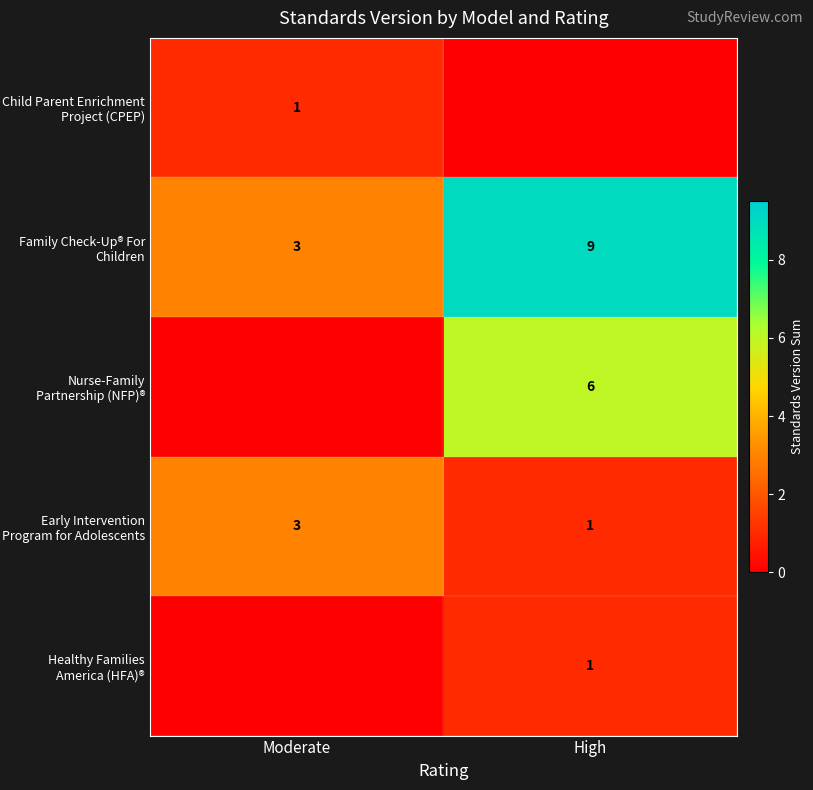

Which category has the lowest value across all series?

High